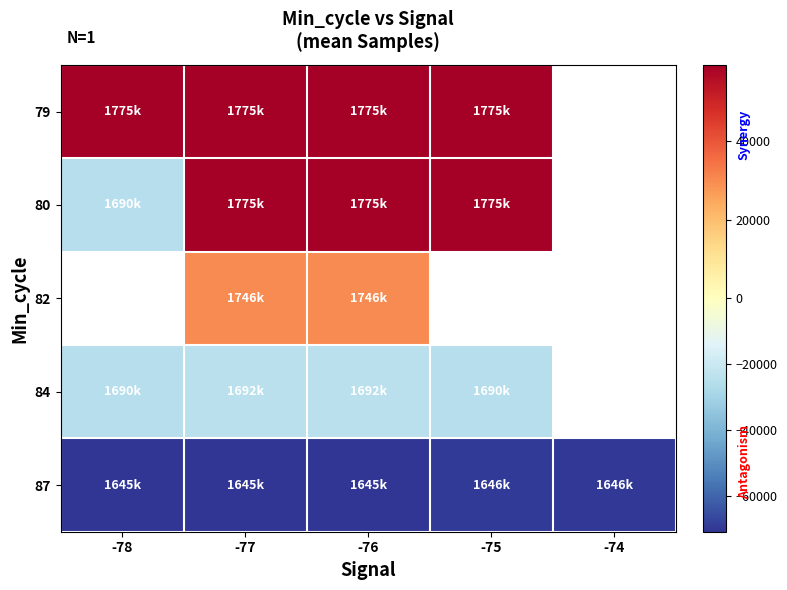

What is the sum of the 80 values at -76 and -77?

118933.0